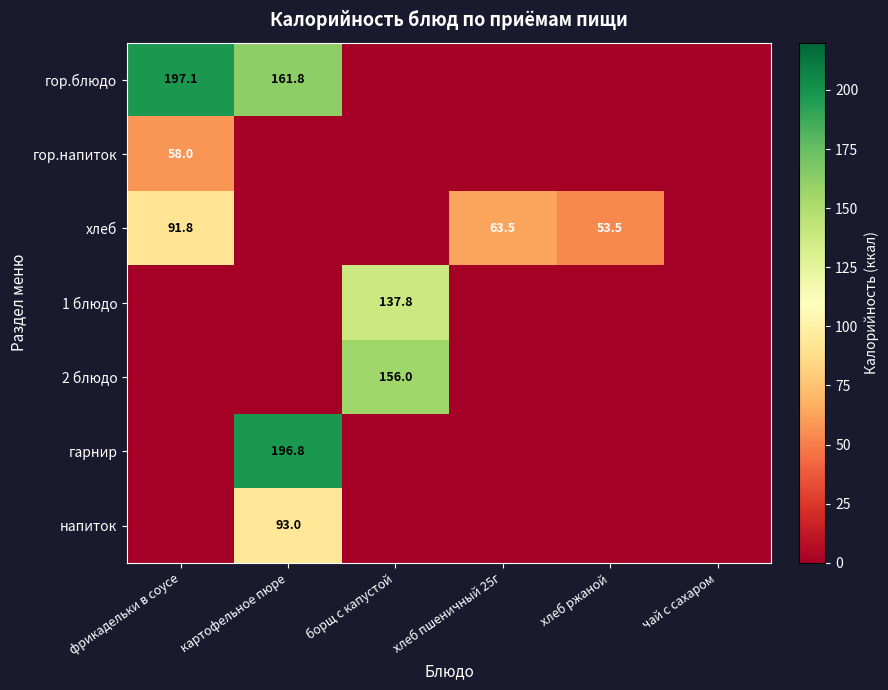

Rank the series by their maximum value, from highest to lowest.

гор.блюдо, гарнир, 2 блюдо, 1 блюдо, напиток, хлеб, гор.напиток